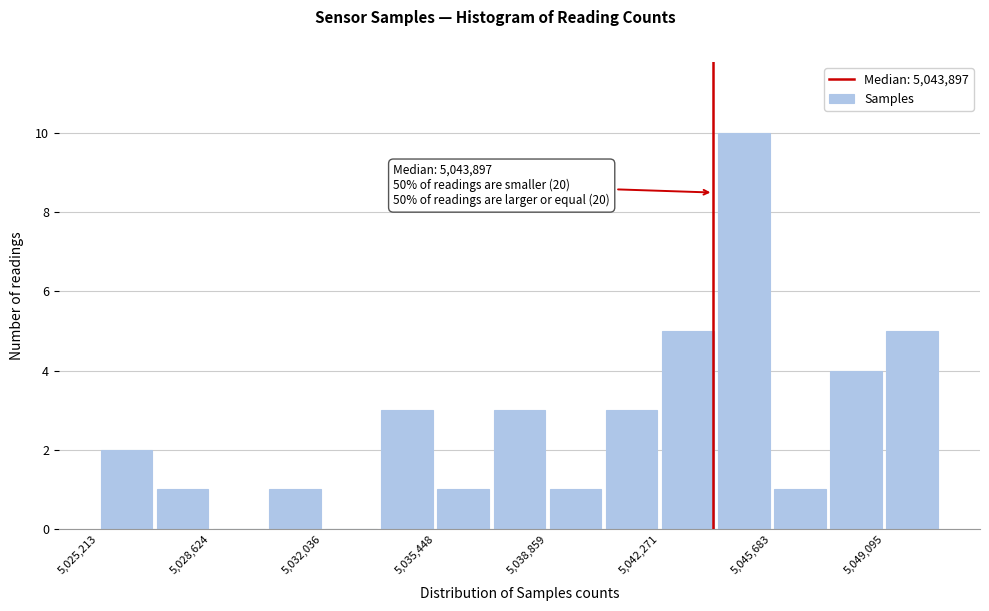

Around what value on the x-axis is the tallest bar? Give the approximate position of its centre, as read against the axis.

5045000